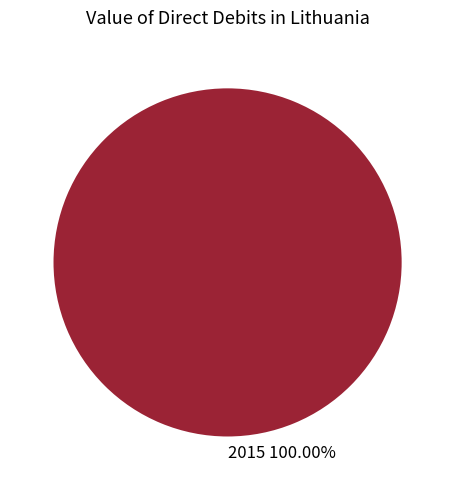

Is there any slice that represents more than half of the pie?

Yes